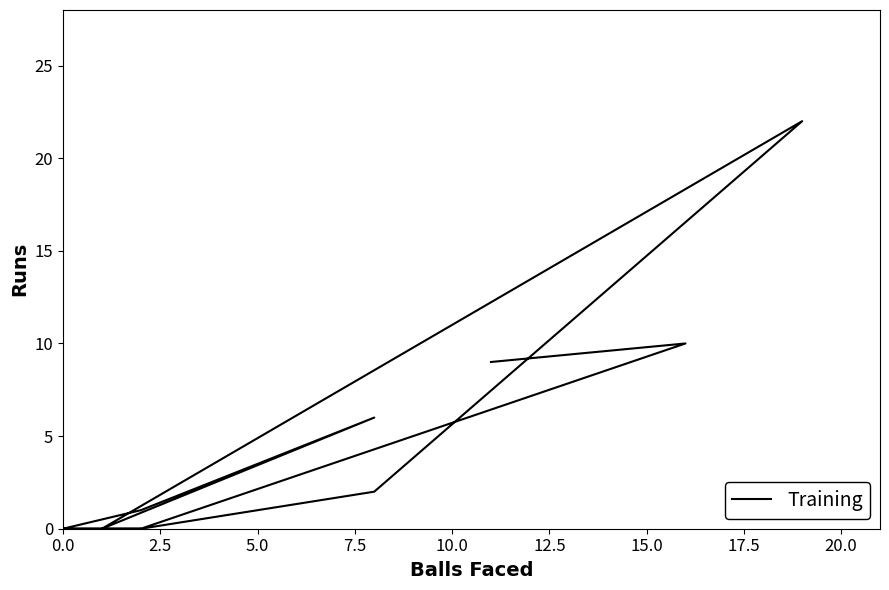

What is the difference between the second highest and second lowest values?

10